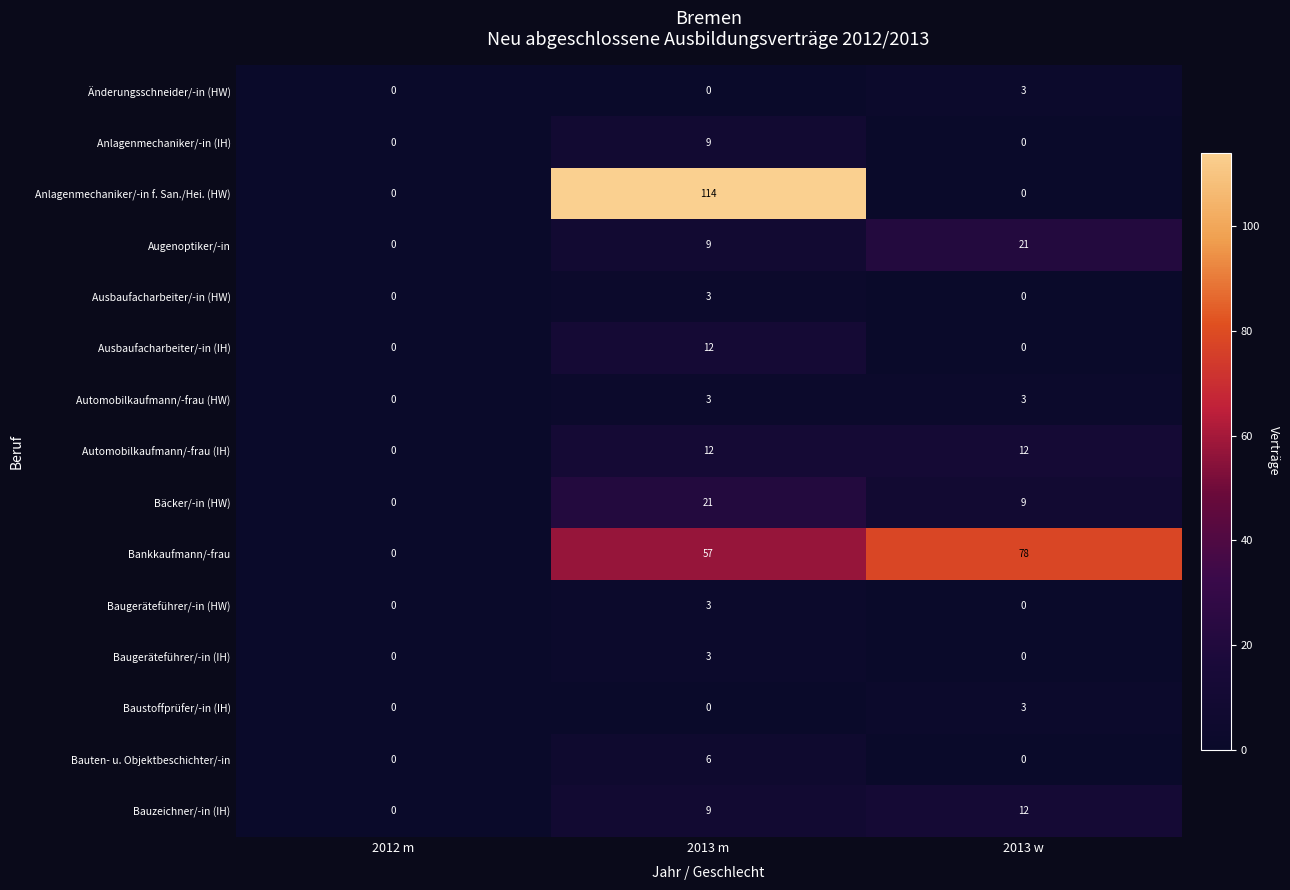

What is the highest value of the Baugeräteführer/-in (HW) series?

3